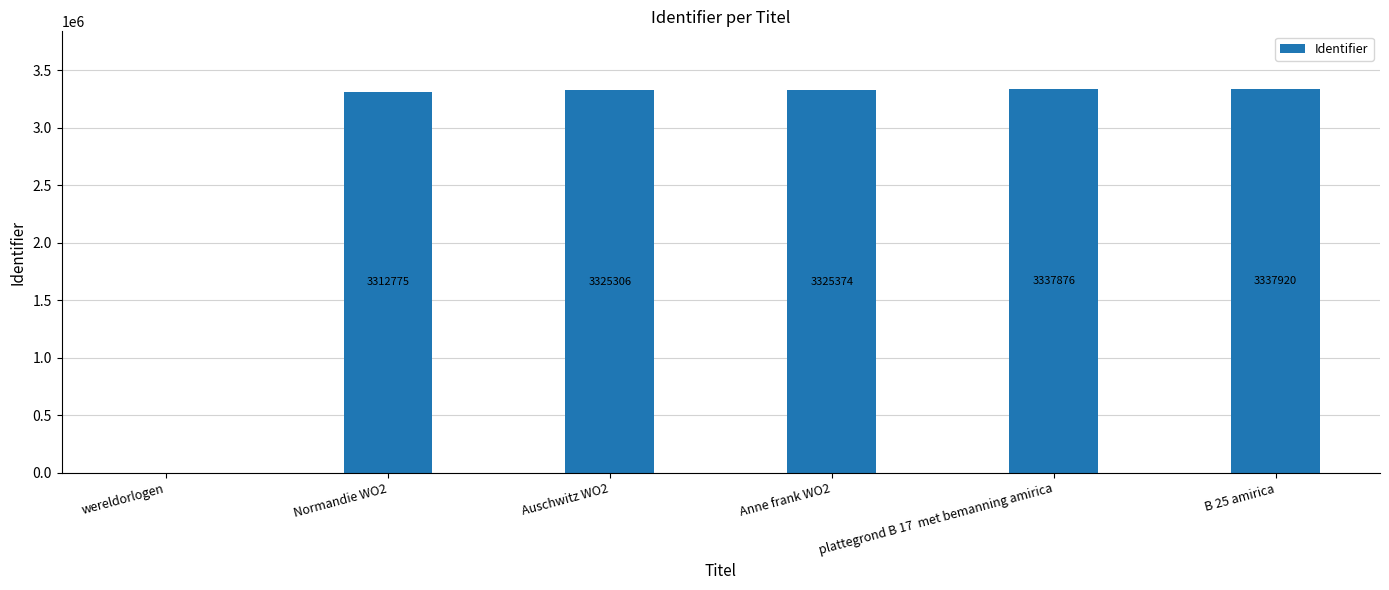

Reading right to left, extract all data points from this chart.

B 25 amirica=3337920	plattegrond B 17  met bemanning amirica=3337876	Anne frank WO2=3325374	Auschwitz WO2=3325306	Normandie WO2=3312775	wereldorlogen=0